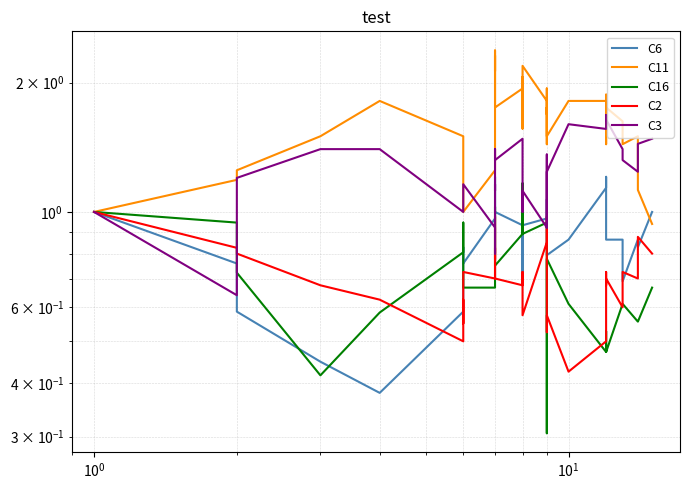

Which series ends up on top after the final intersection of C6 and C2?

C6